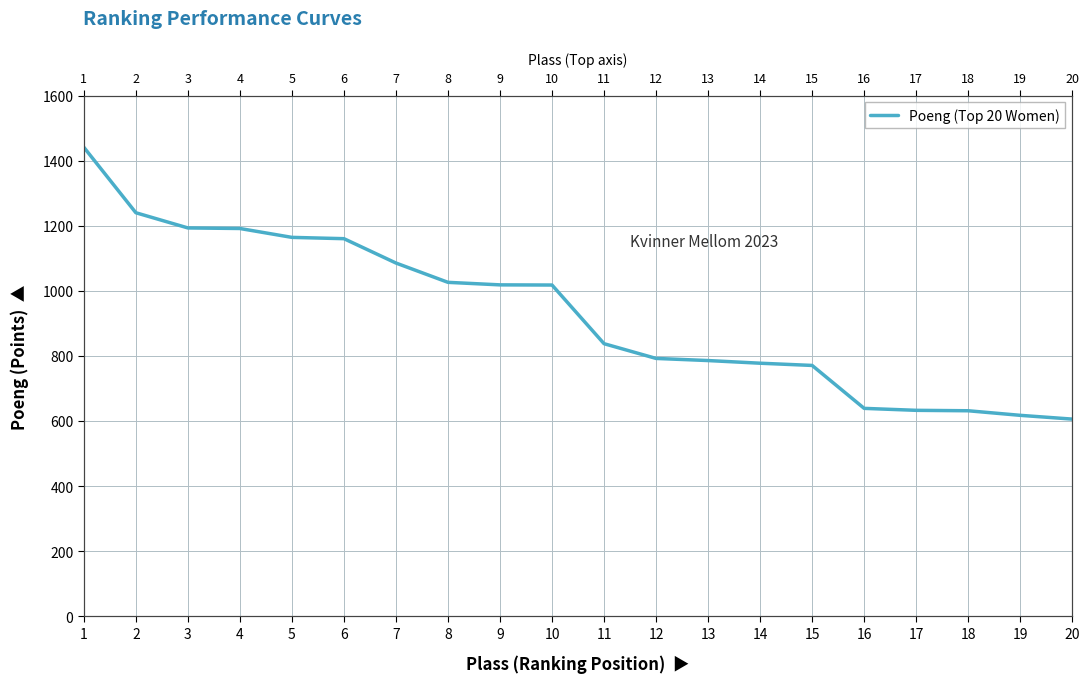

True or false: there are more than 0 points higher than both neighbors.

False